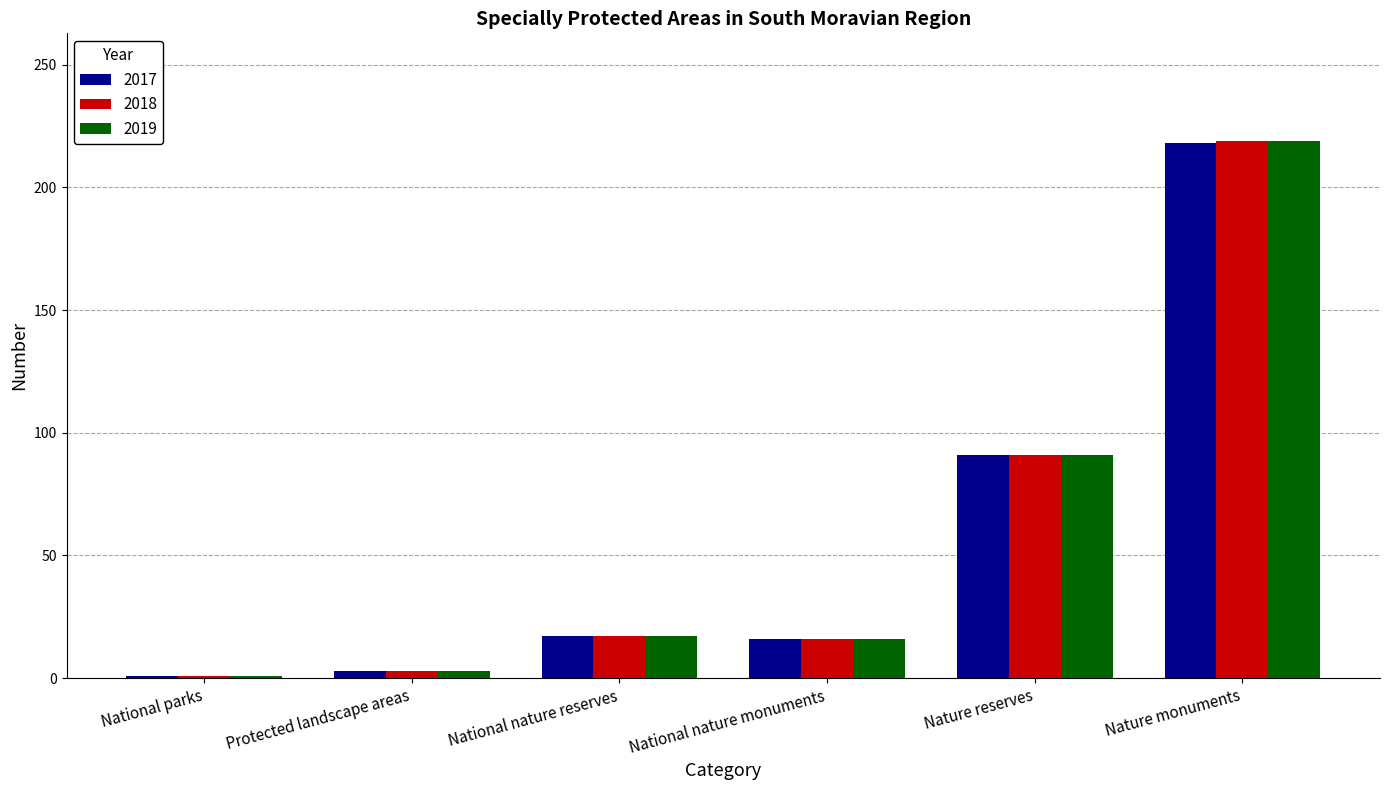

Is it true that 2018 equals 16 at National nature monuments?

True